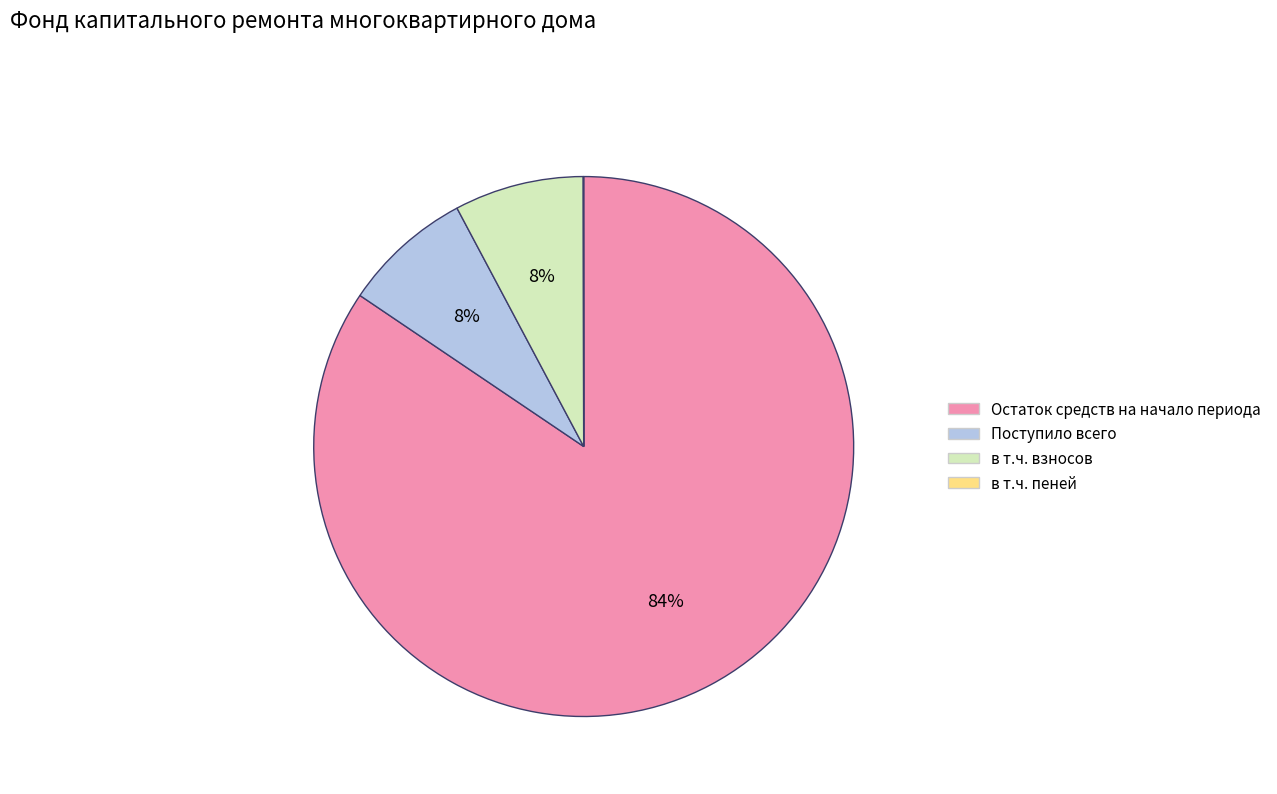

Does any single category account for the majority?

Yes